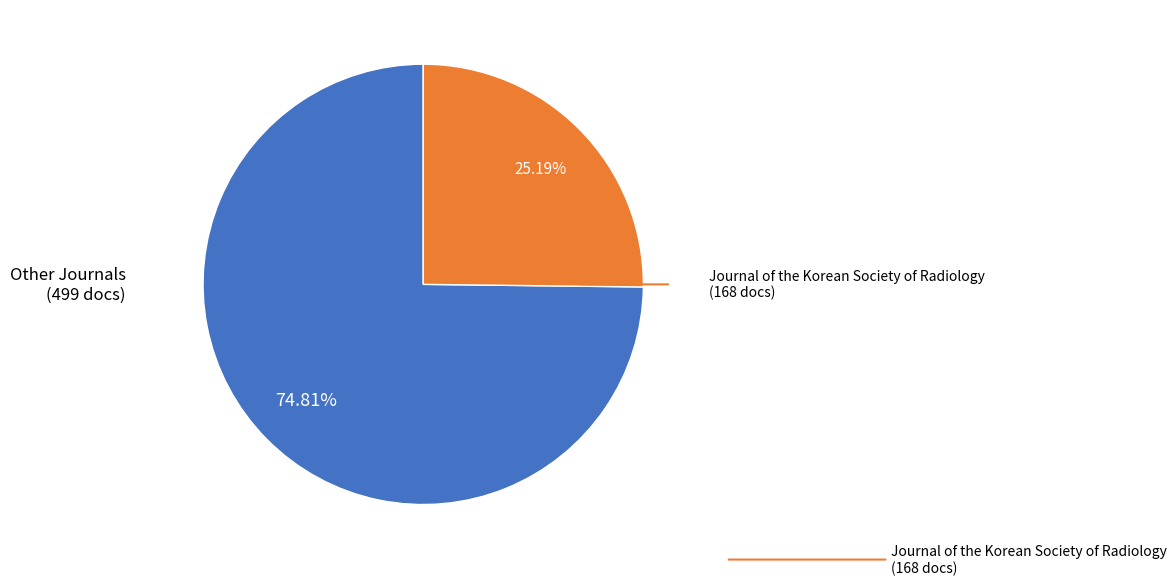

Is there a majority slice in this chart?

Yes